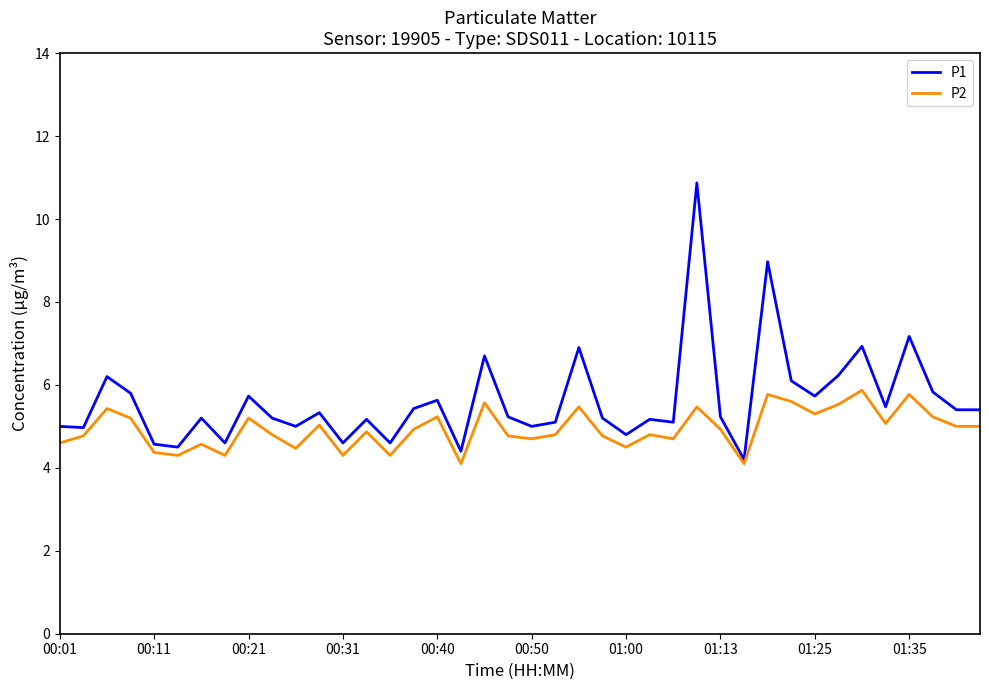

Does the chart have visible grid lines?

No